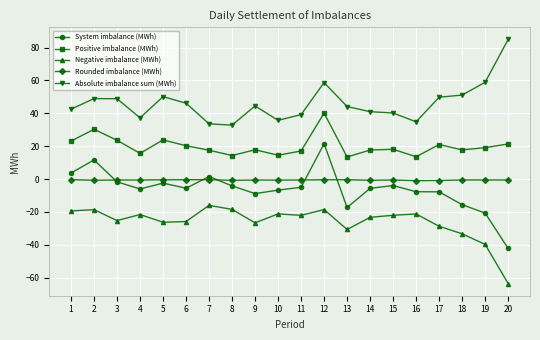

At which label is Negative imbalance (MWh) closest to -39?

19